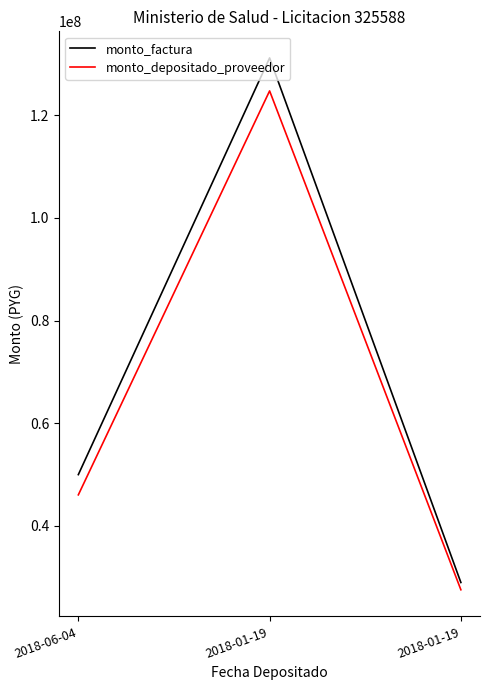

What are all the series names shown in the legend?

monto_factura, monto_depositado_proveedor